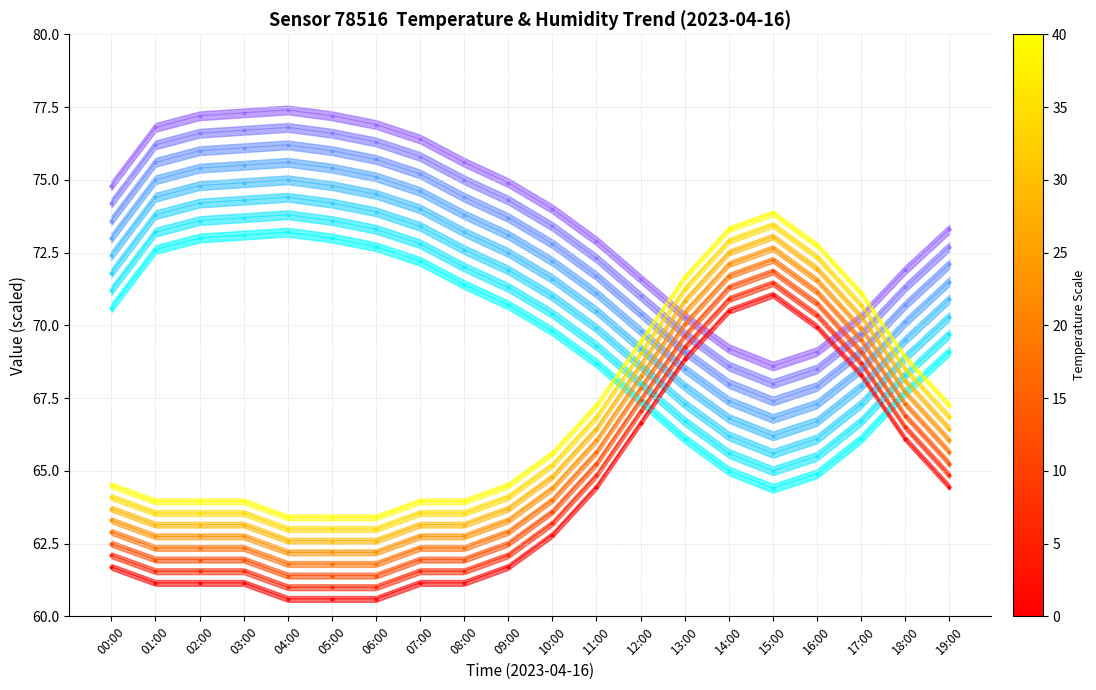

How many data points in temperature are above 62?

10